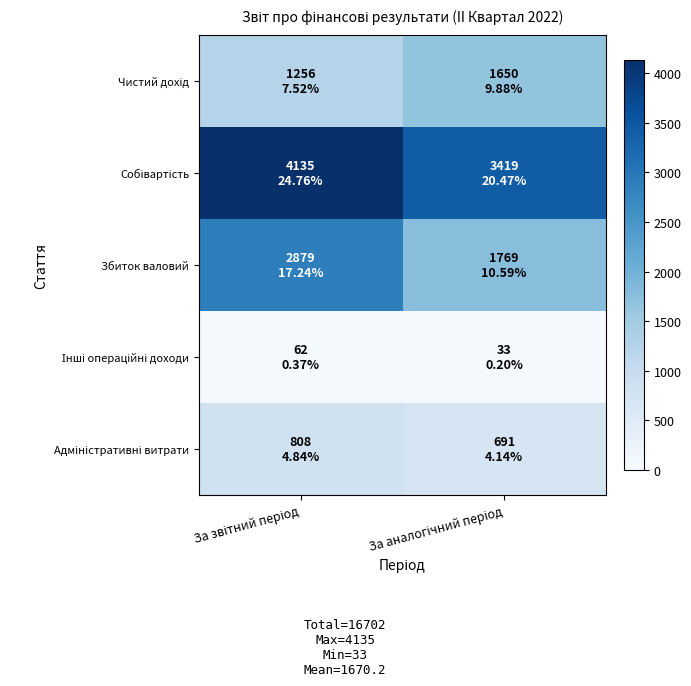

List the series in order of their overall mean, lowest first.

Інші операційні доходи, Адміністративні витрати, Чистий дохід, Збиток валовий, Собівартість